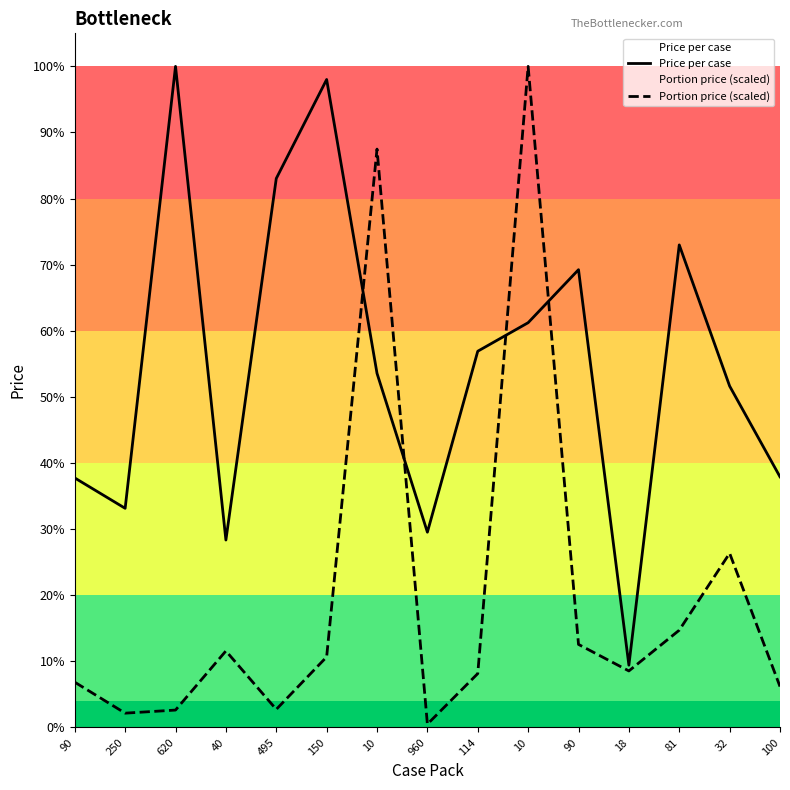

Where does the Price per case series first go above 46?

620